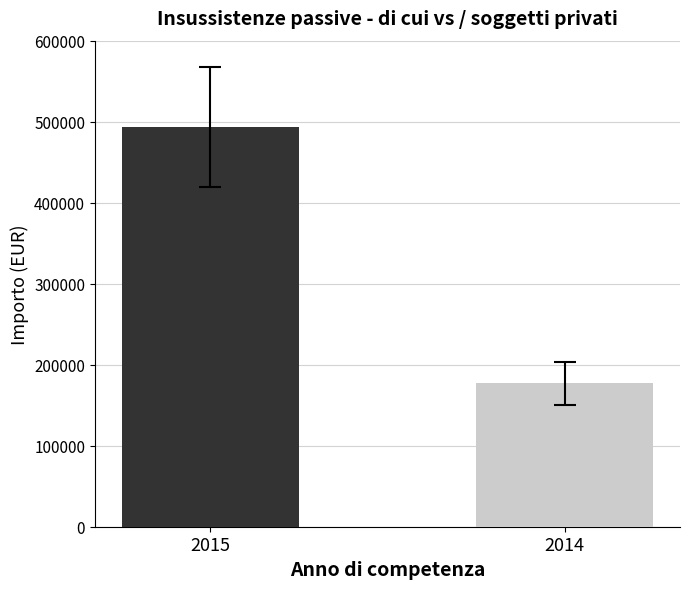

What is the sum of all values?

670209